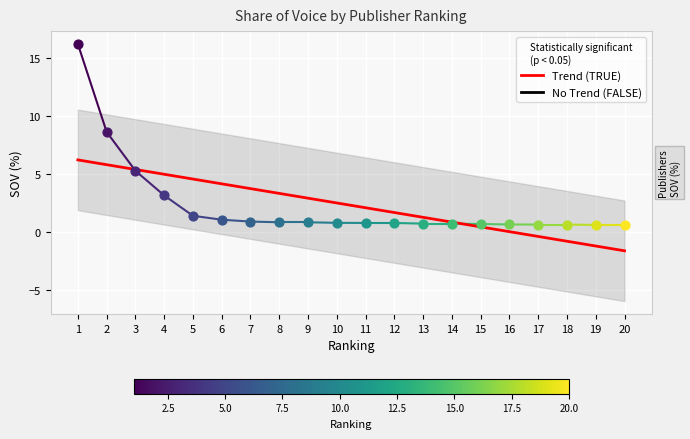

What is the ratio of the value at 5 to the value at 2?

0.8